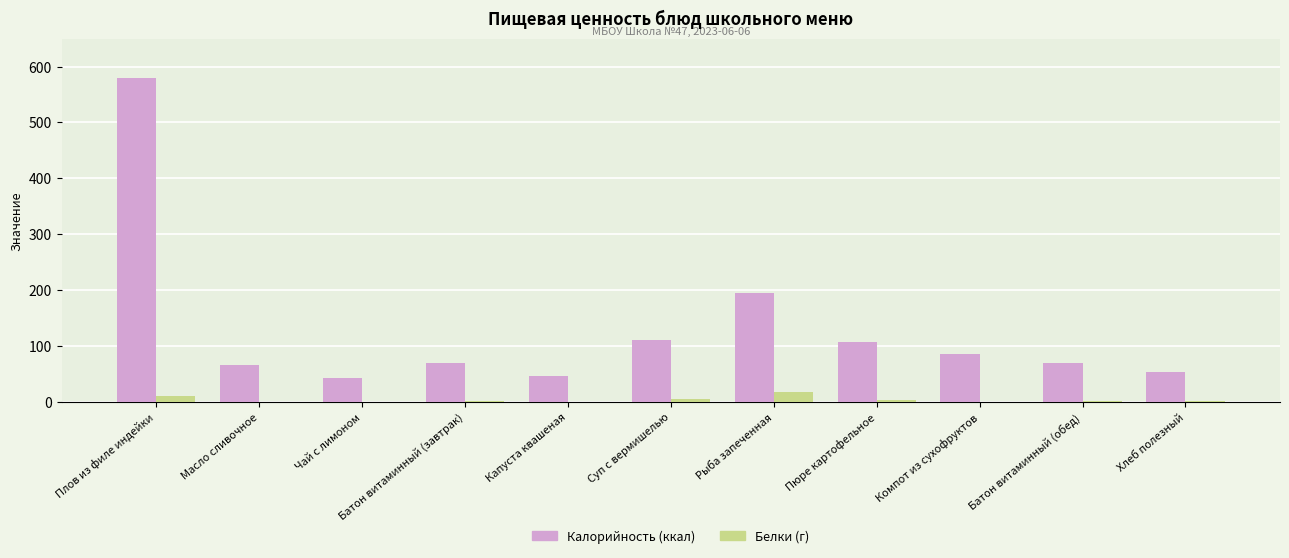

Between Суп с вермишелью and Рыба запеченная, which series saw the biggest shift?

Калорийность (ккал)